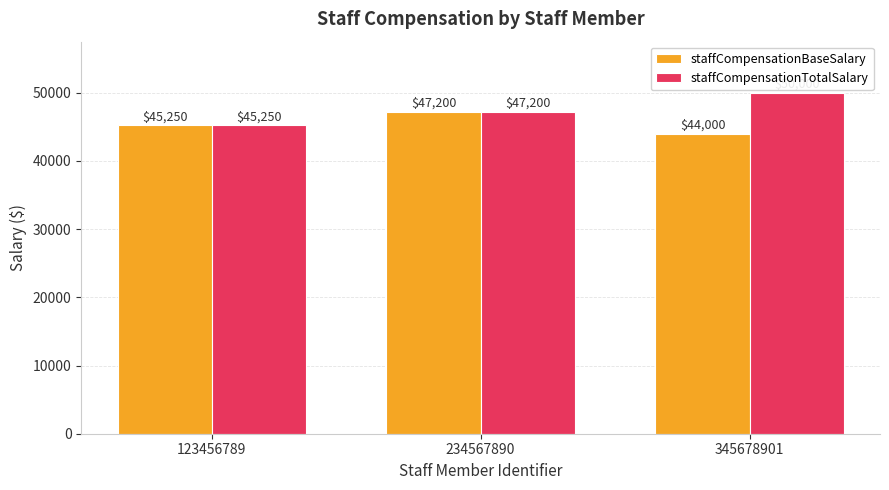

Reading right to left, list all the values displayed in this chart.

staffCompensationBaseSalary: 44000	47200	45250
staffCompensationTotalSalary: 50000	47200	45250